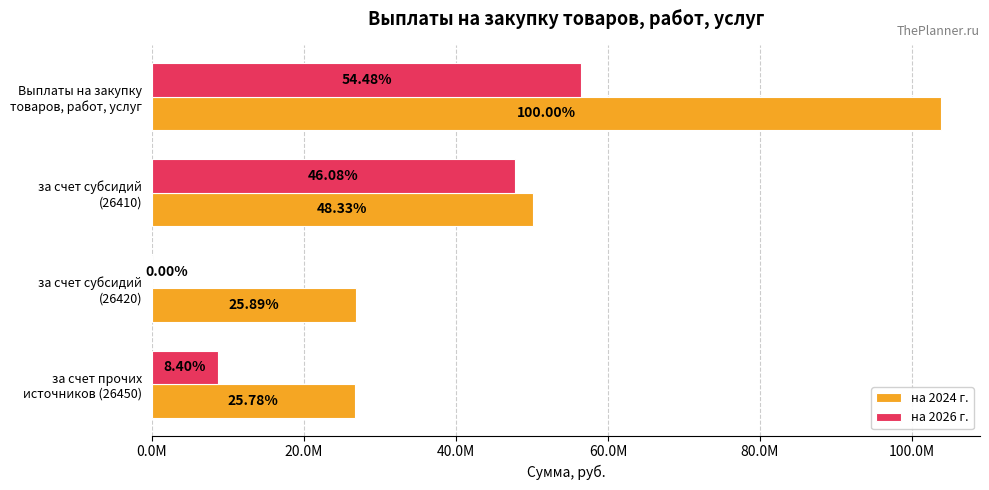

What are all the series names shown in the legend?

на 2024 г., на 2026 г.